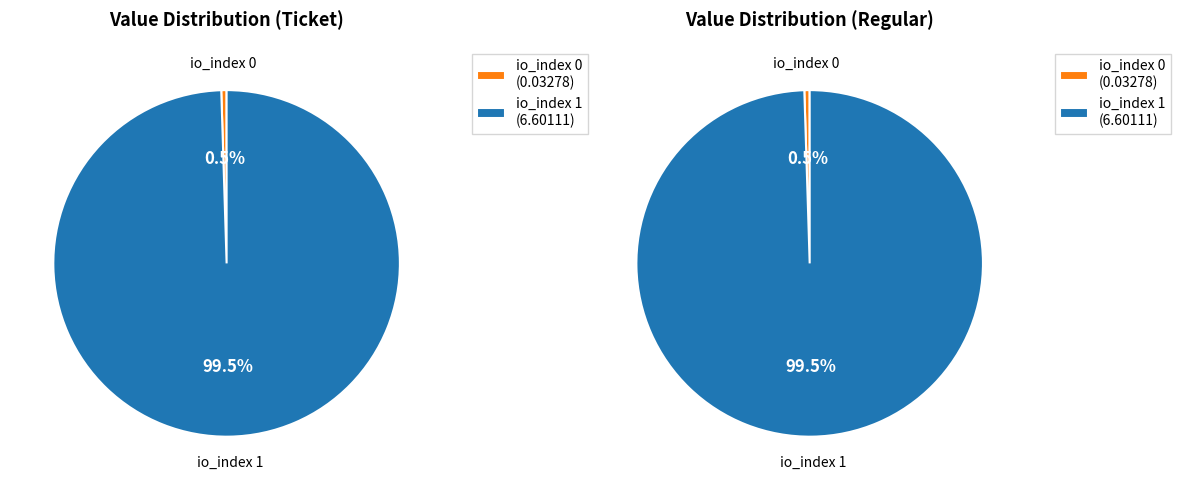

What percentage is the io_index 1 slice, to the nearest percent?

100%